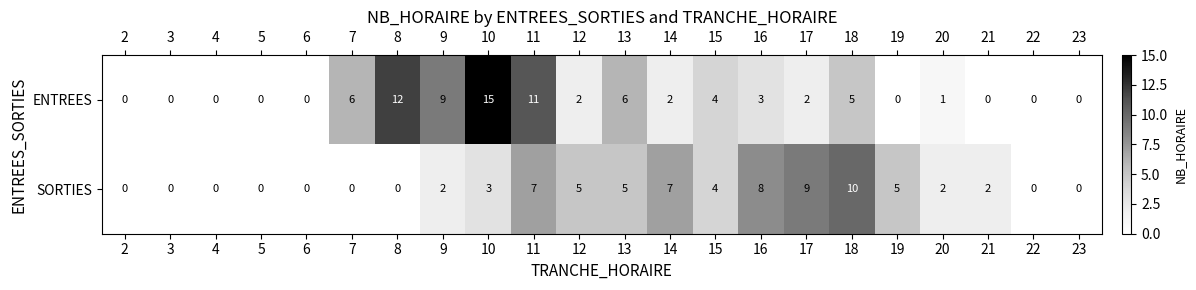

What is the difference between the highest and lowest values at 8?

12